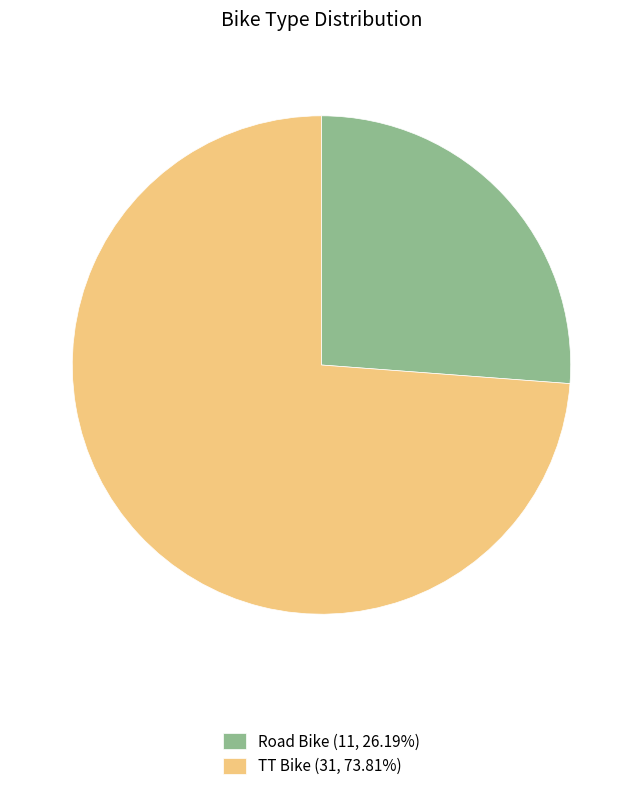

Which slice is the largest?

TT Bike